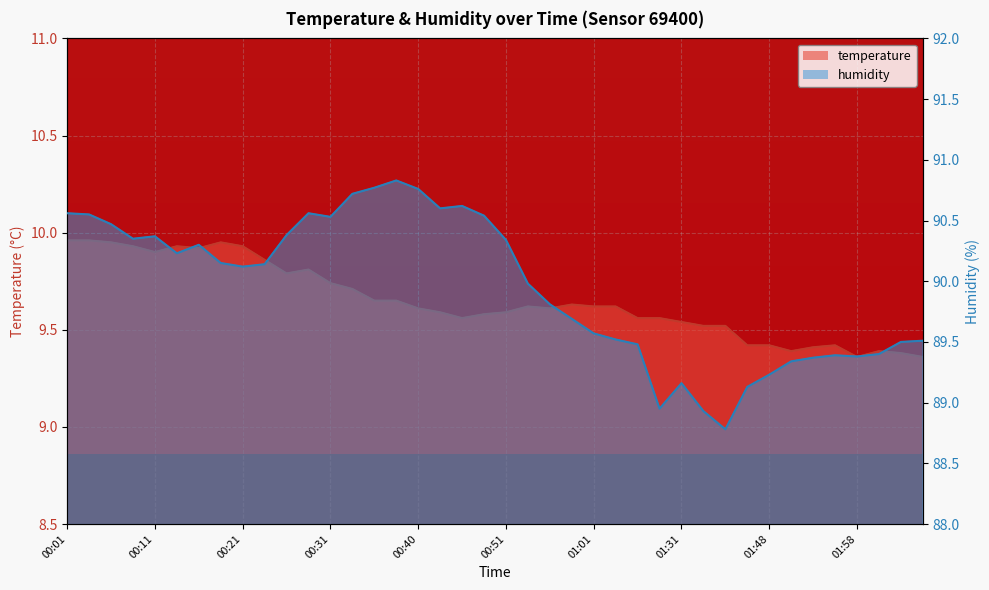

At which category is the sum across all series the highest?

00:01